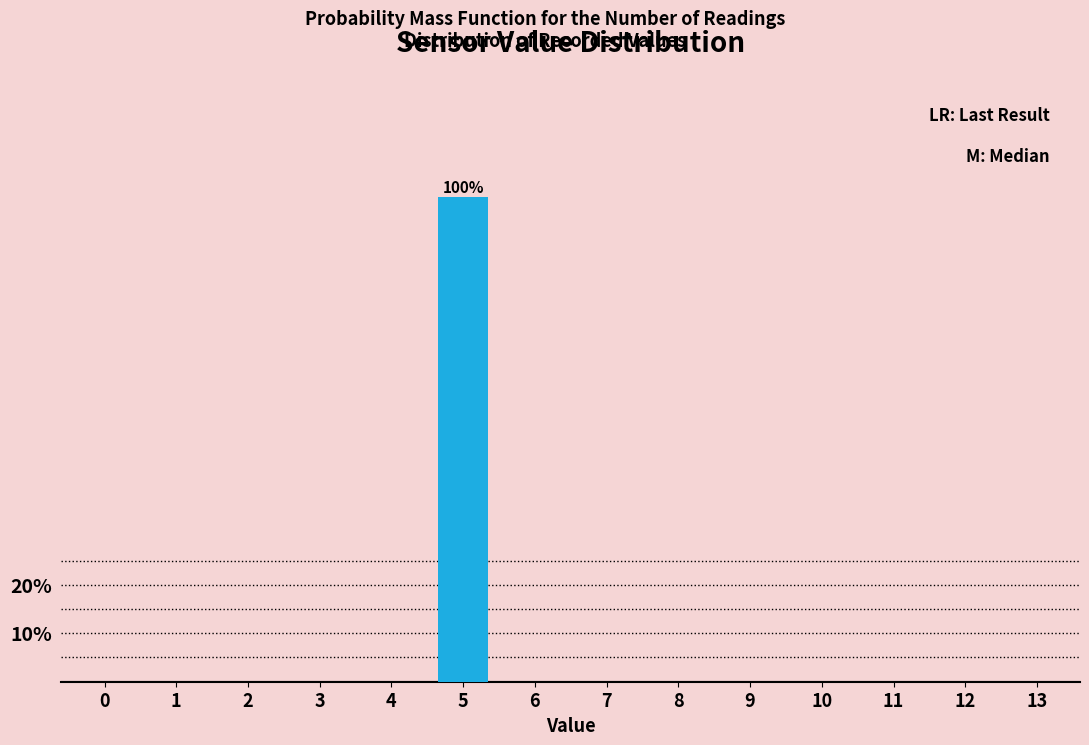

Reading right to left, what are all the values shown in this chart?

13=0	12=0	11=0	10=0	9=0	8=0	7=0	6=0	5=100	4=0	3=0	2=0	1=0	0=0